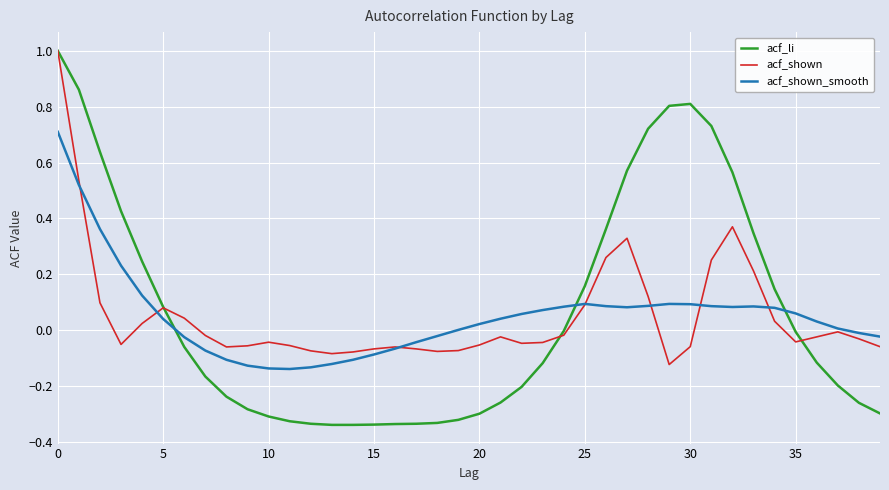

What is the maximum value shown in the chart?

1.0